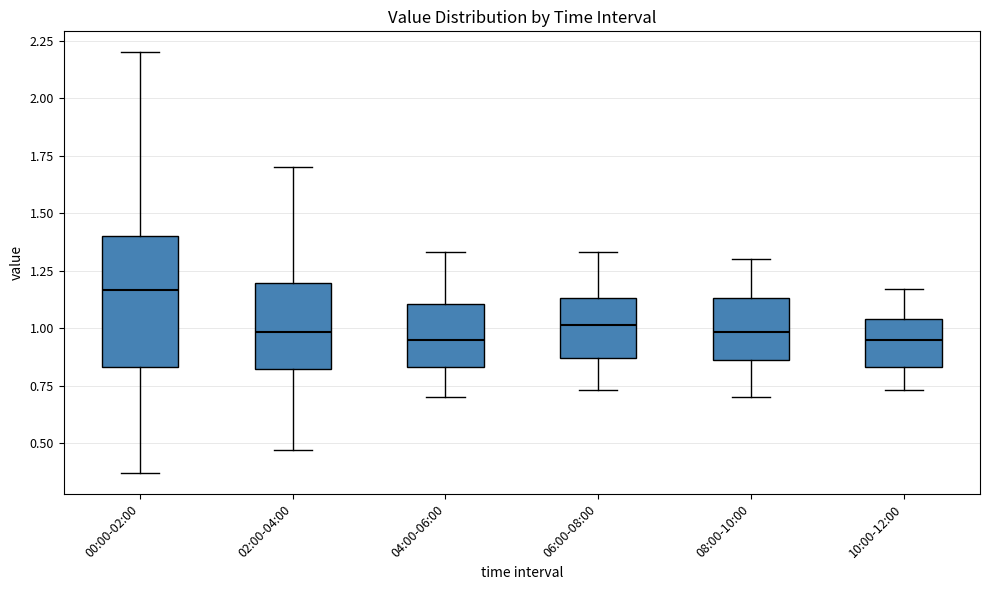

Reading left to right, transcribe this box plot: for each box, give where its median line is, the range the box spans, and where its two whiskers end, as read against the y-axis. The values are not printed on the chart, so give them approximately, as read against the axis.

00:00-02:00: median 1.15, box 0.85 to 1.40, whiskers 0.35 to 2.20
02:00-04:00: median 1.00, box 0.80 to 1.20, whiskers 0.45 to 1.70
04:00-06:00: median 0.95, box 0.85 to 1.10, whiskers 0.70 to 1.35
06:00-08:00: median 1.00, box 0.85 to 1.15, whiskers 0.75 to 1.35
08:00-10:00: median 1.00, box 0.85 to 1.15, whiskers 0.70 to 1.30
10:00-12:00: median 0.95, box 0.85 to 1.05, whiskers 0.75 to 1.15